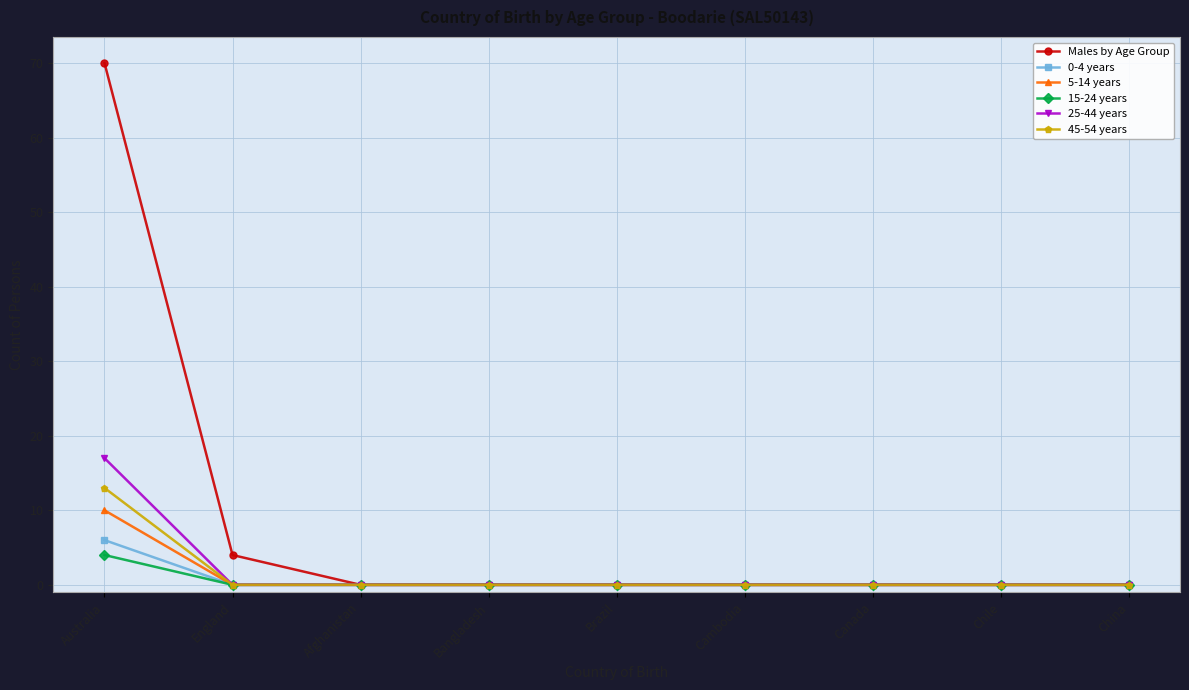

What is the label of the 4th point from the right?

Cambodia